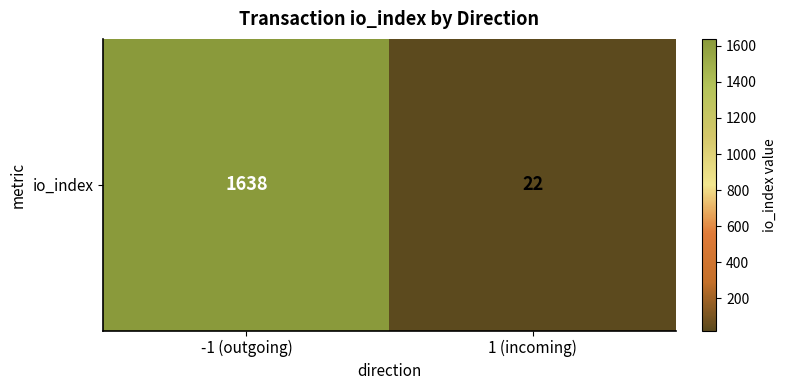

What is the difference between the values at -1 (outgoing) and 1 (incoming)?

1616